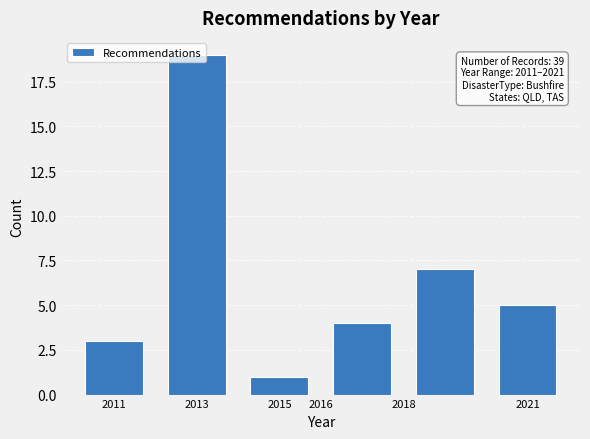

Over which range of the x-axis is the bar tallest?

2012 to 2014